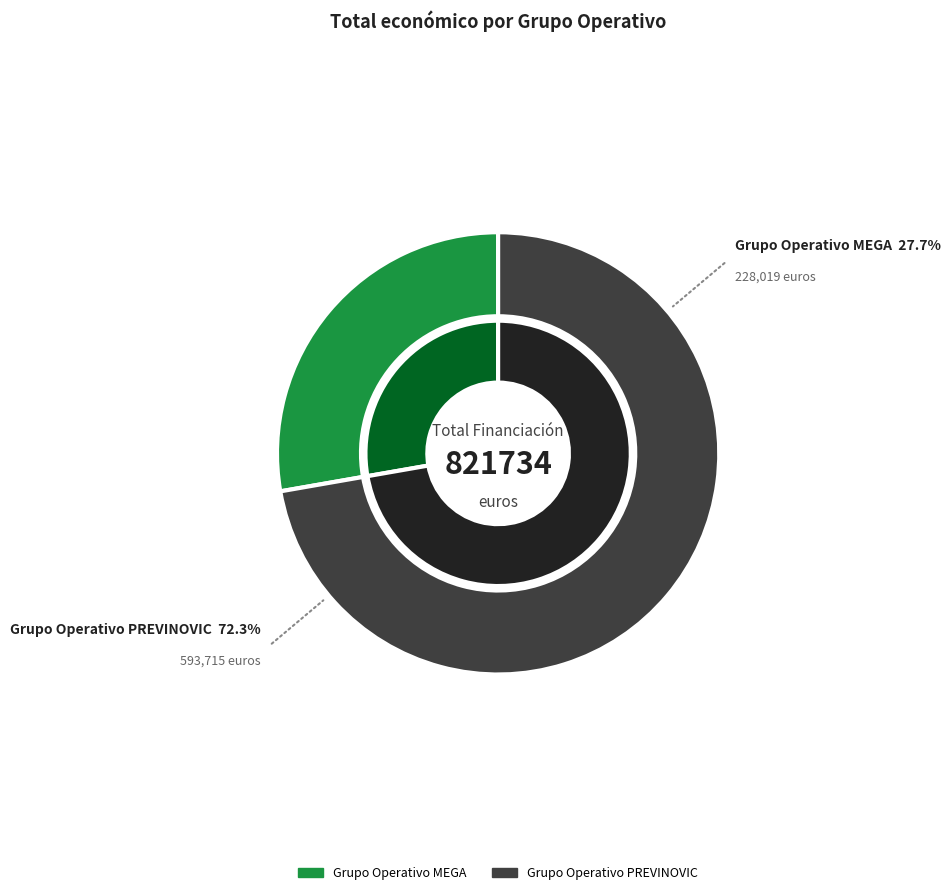

Is the sum of Grupo Operativo MEGA and Grupo Operativo PREVINOVIC greater than half?

Yes